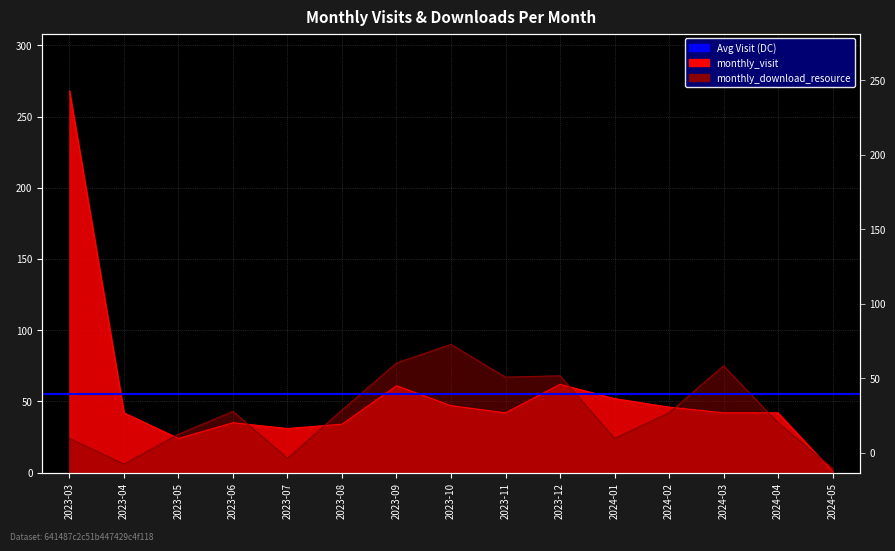

Which series has the largest range (max minus min)?

monthly_visit